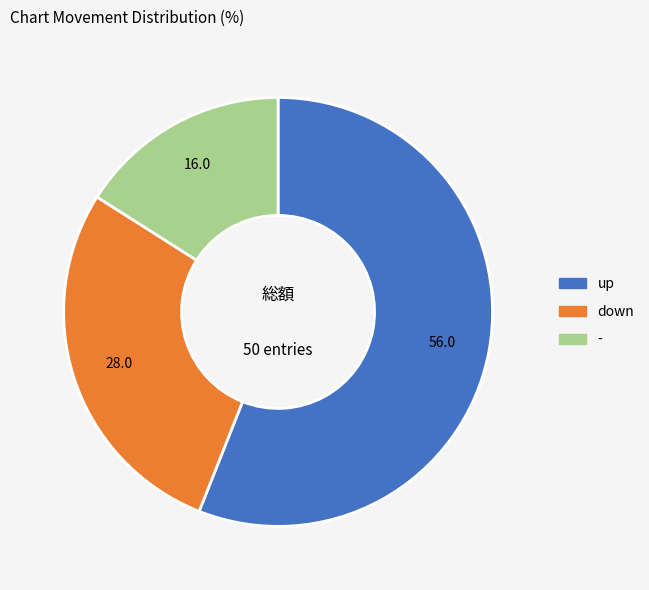

Is it true that down is 37% of the pie?

False